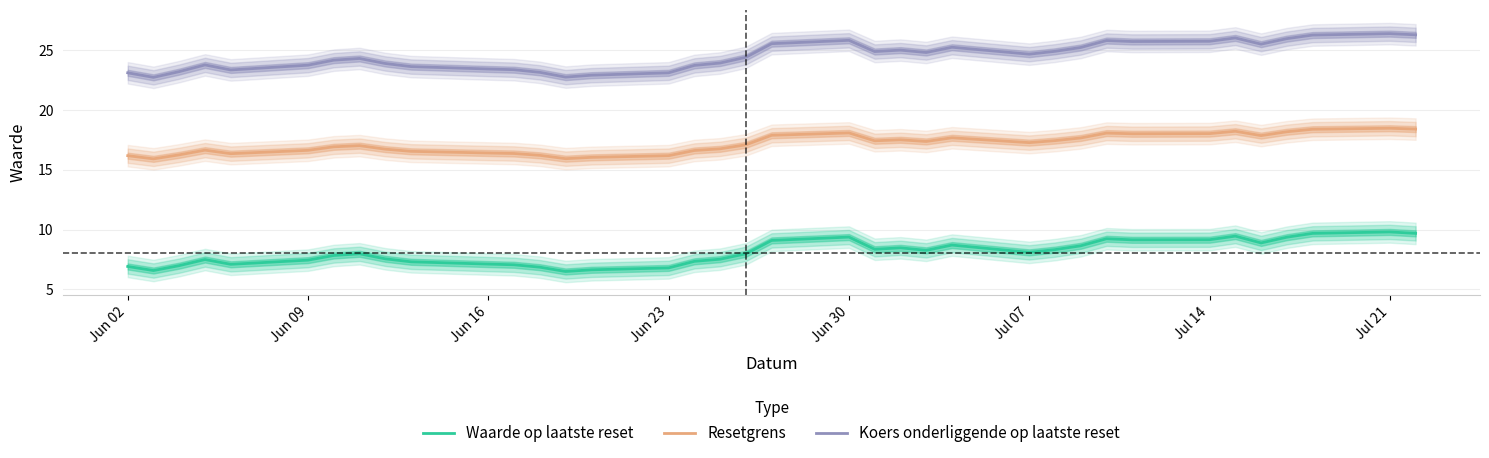

True or false: Koers onderliggende op laatste reset and Waarde op laatste reset intersect in this chart.

False